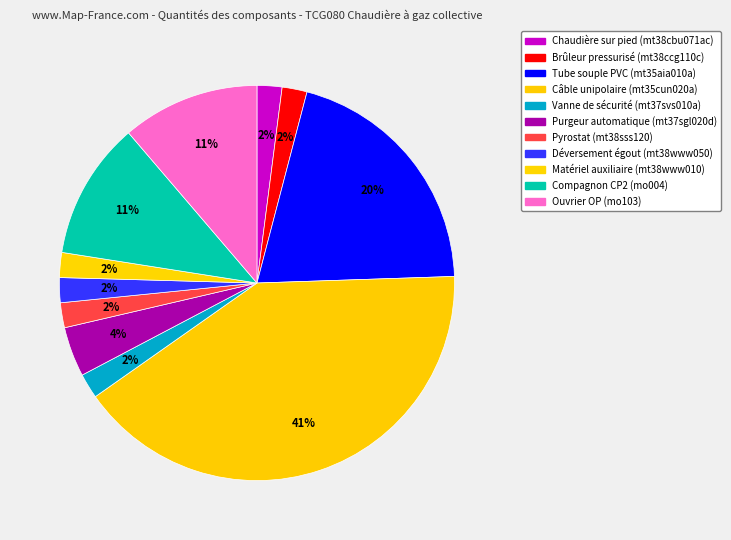

How many segments does this pie chart have?

11